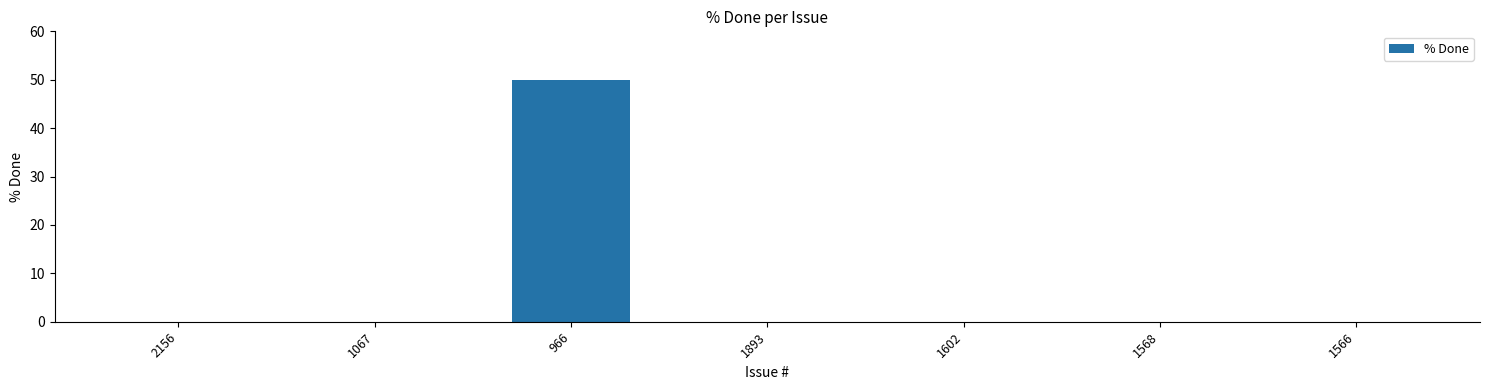

What is the change in value from 2156 to 966?

+50